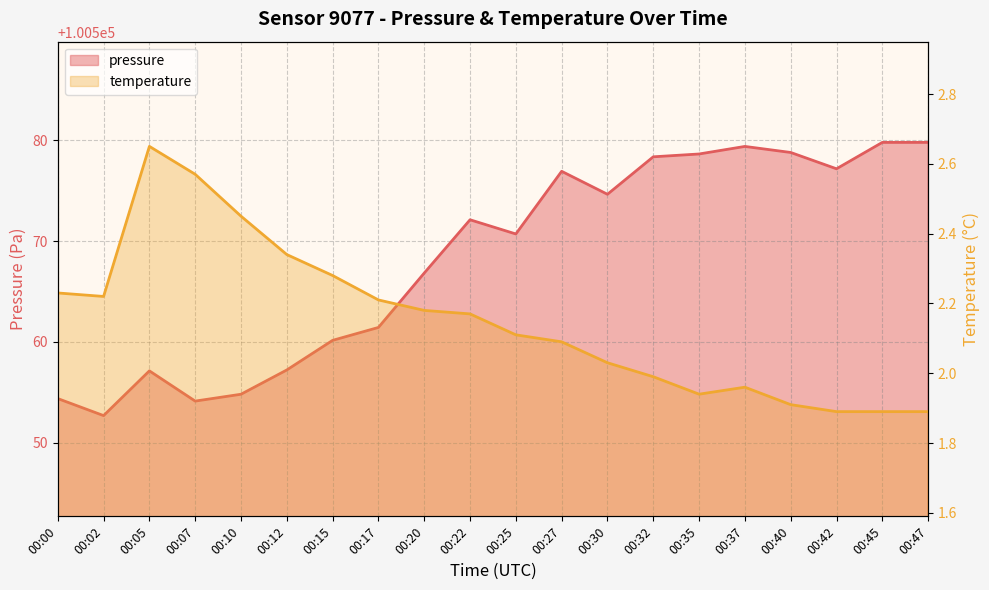

List the series in order of their overall mean, highest first.

pressure, temperature